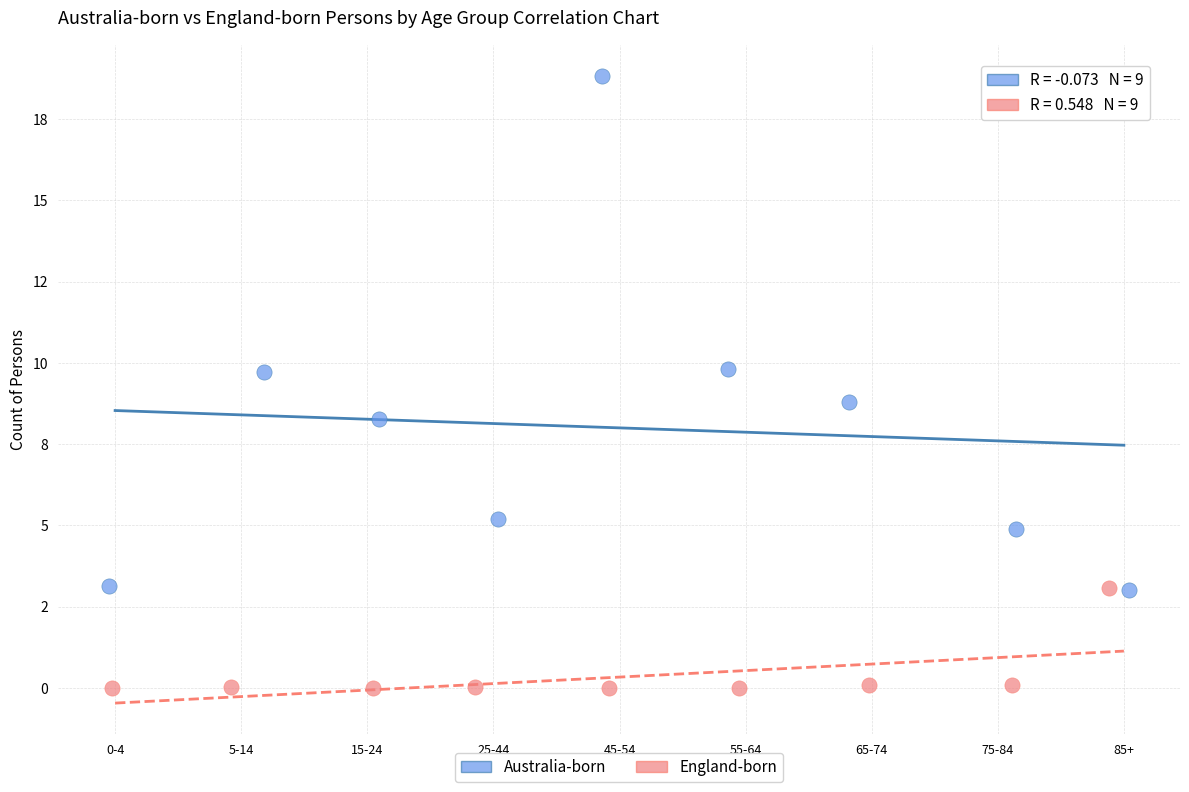

What are all the series names shown in the legend?

Australia-born, England-born